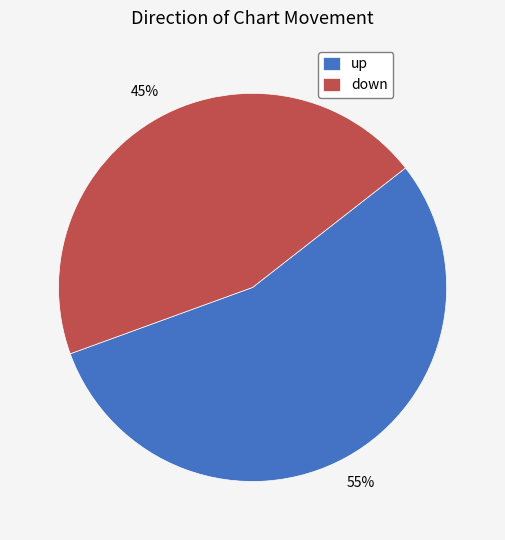

Which has a higher value, down or up?

up